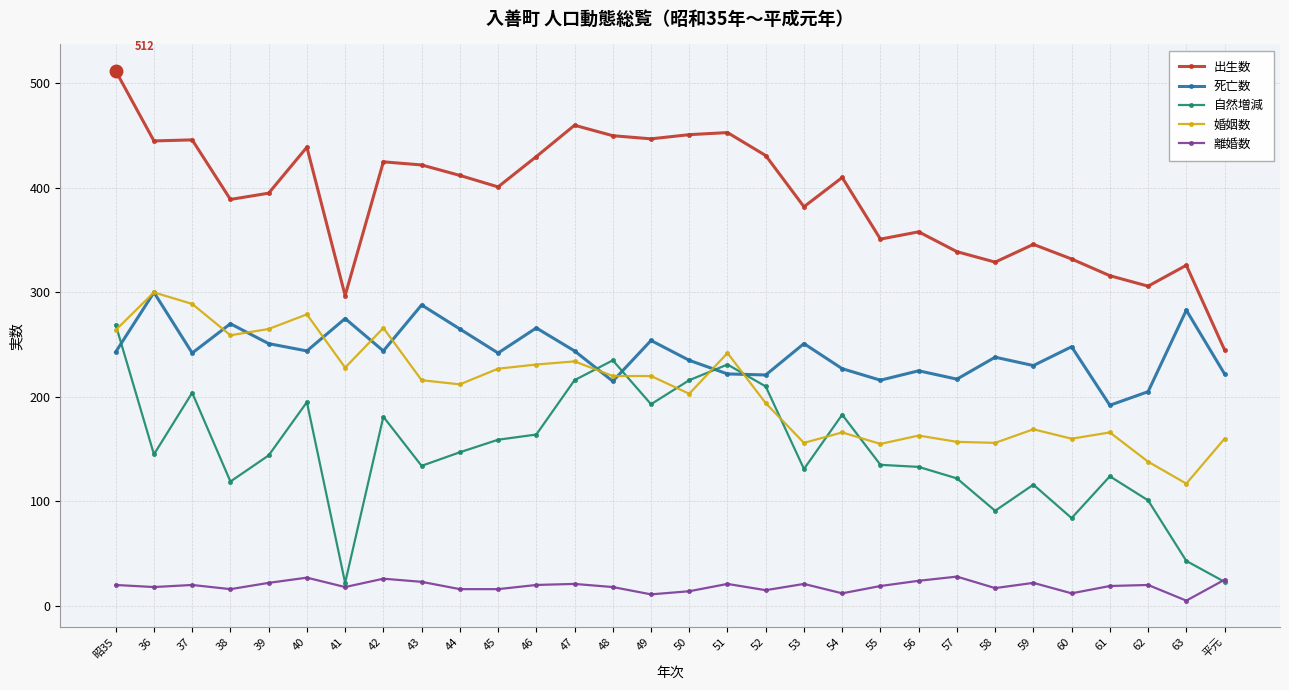

What is the highest value of the 自然増減 series?

269